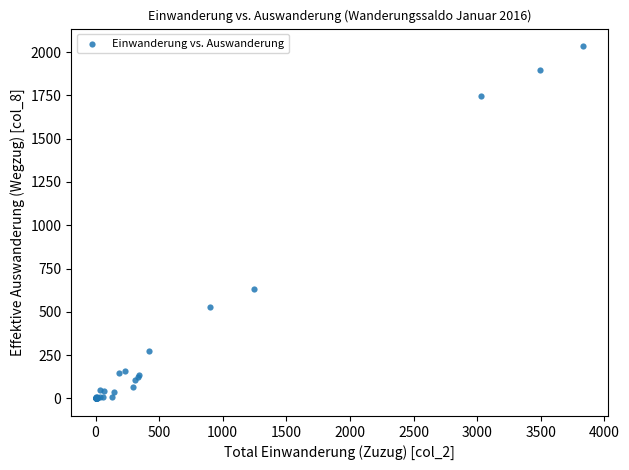

What Y value in the scatter plot is closest to 1017?

633